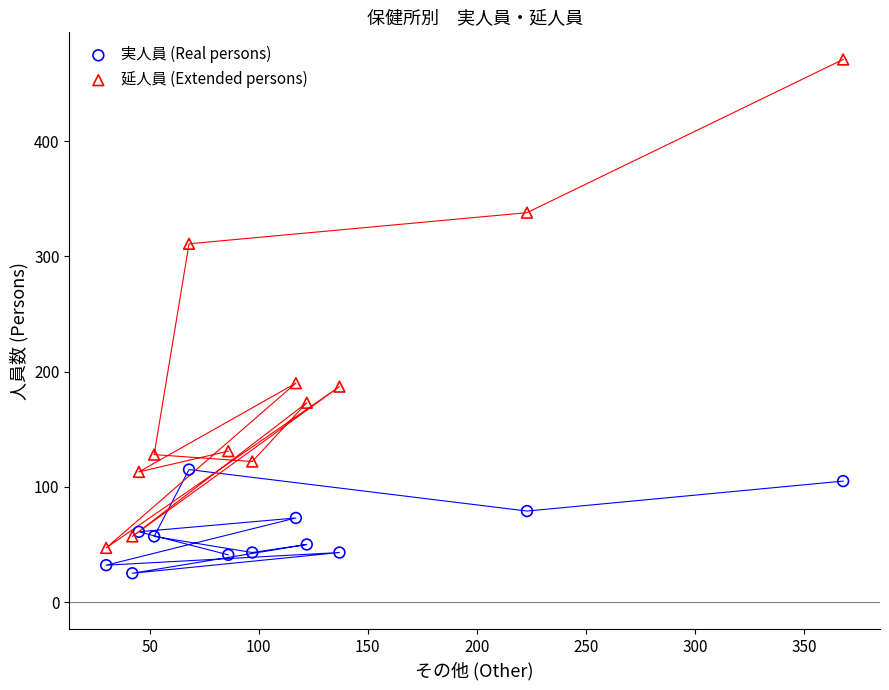

What is the X range (max minus min) for the scatter plot?

338